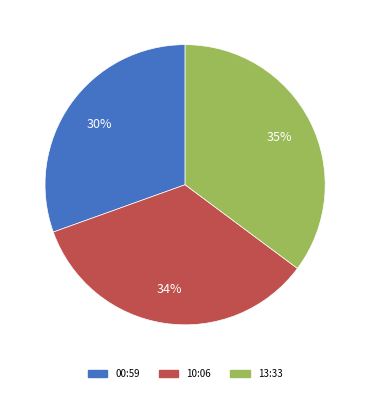

Between 10:06 and 13:33, which is larger?

13:33